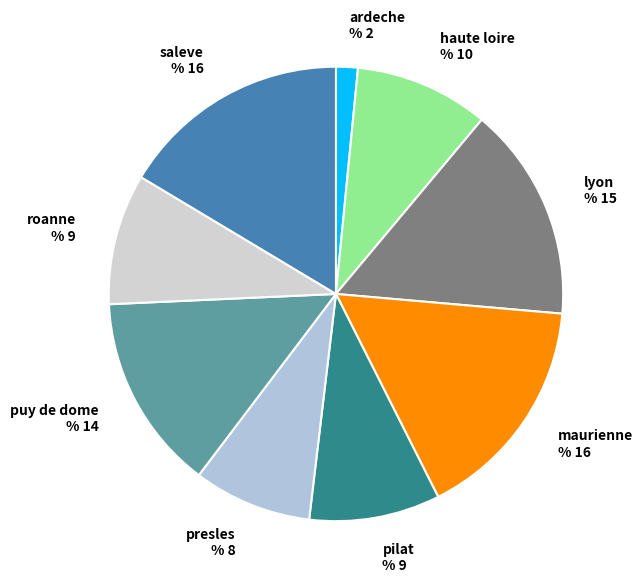

Which has a higher value, lyon or maurienne?

maurienne